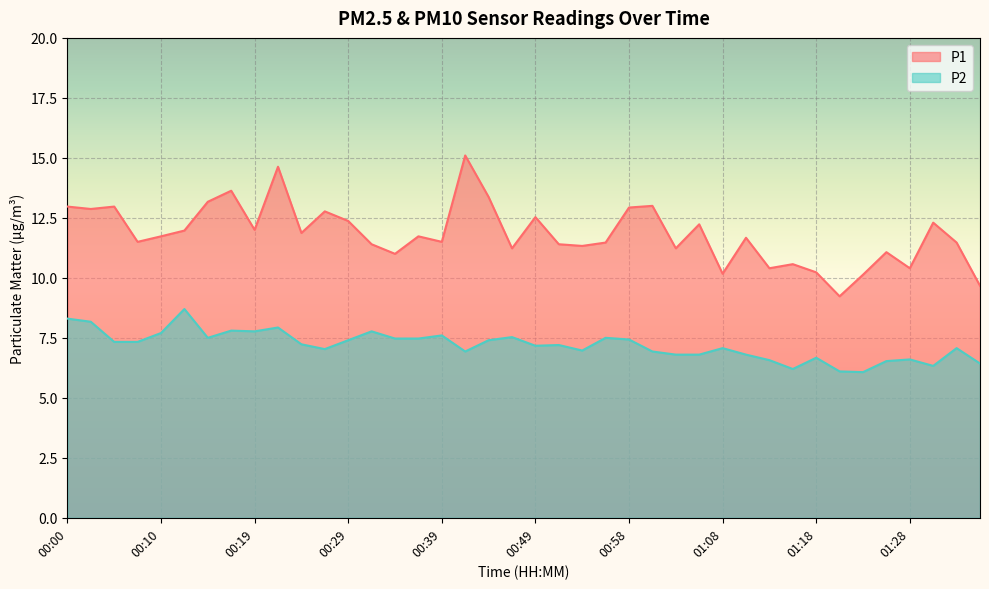

What are all the series names shown in the legend?

P1, P2